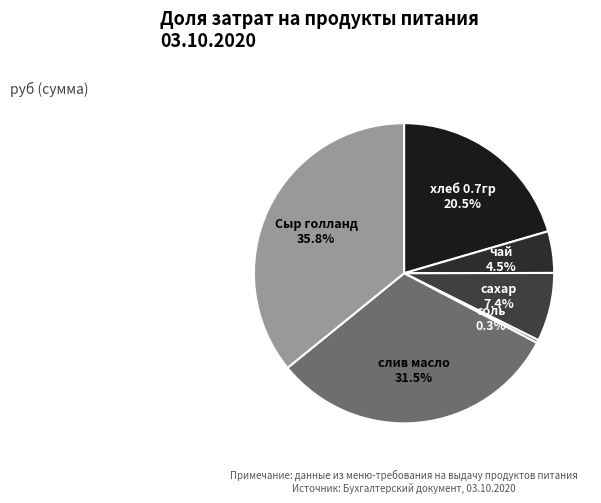

How many segments does this pie chart have?

6